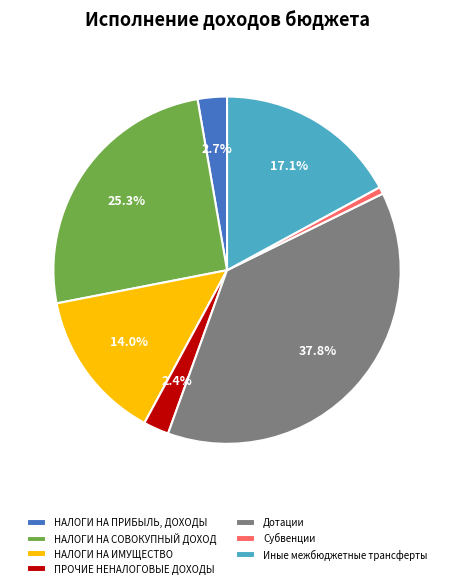

Which slice is the smallest?

Субвенции